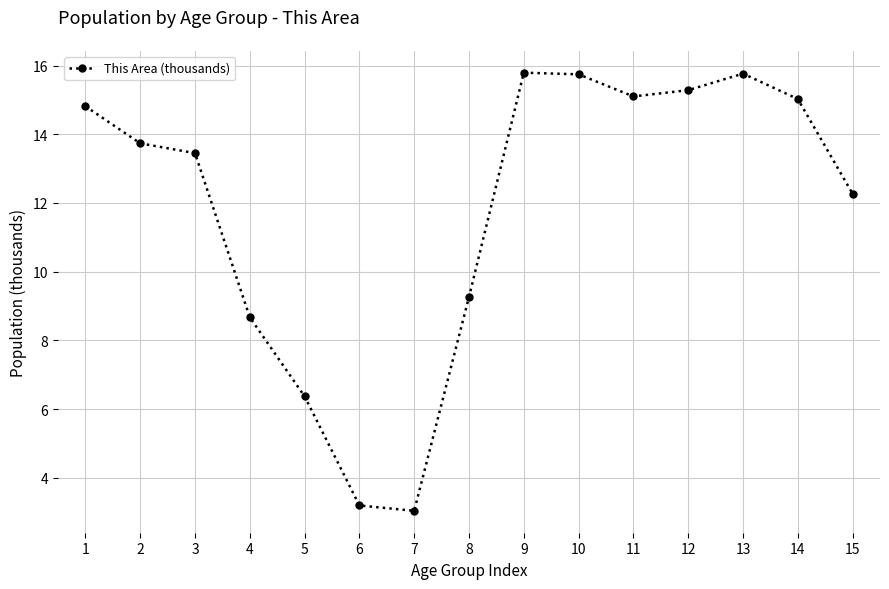

What is the sum of the values at 3 and 13?

29.2